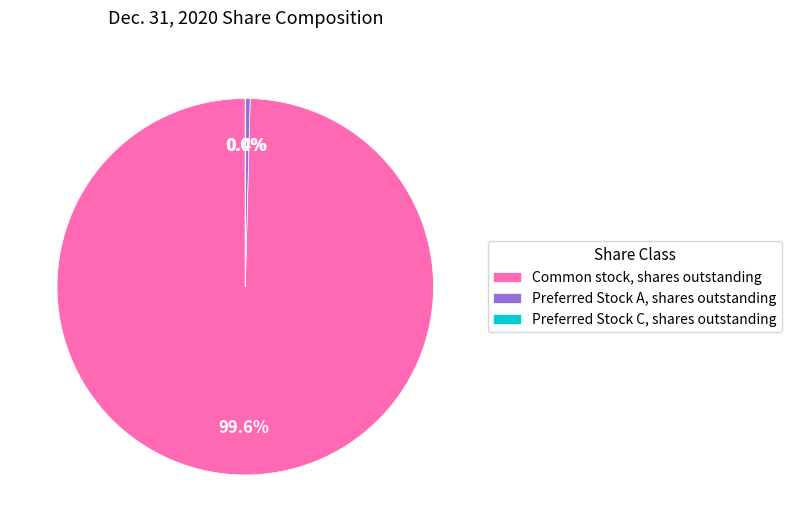

What is the total percentage of Preferred Stock A, shares outstanding and Common stock, shares outstanding?

100.0%